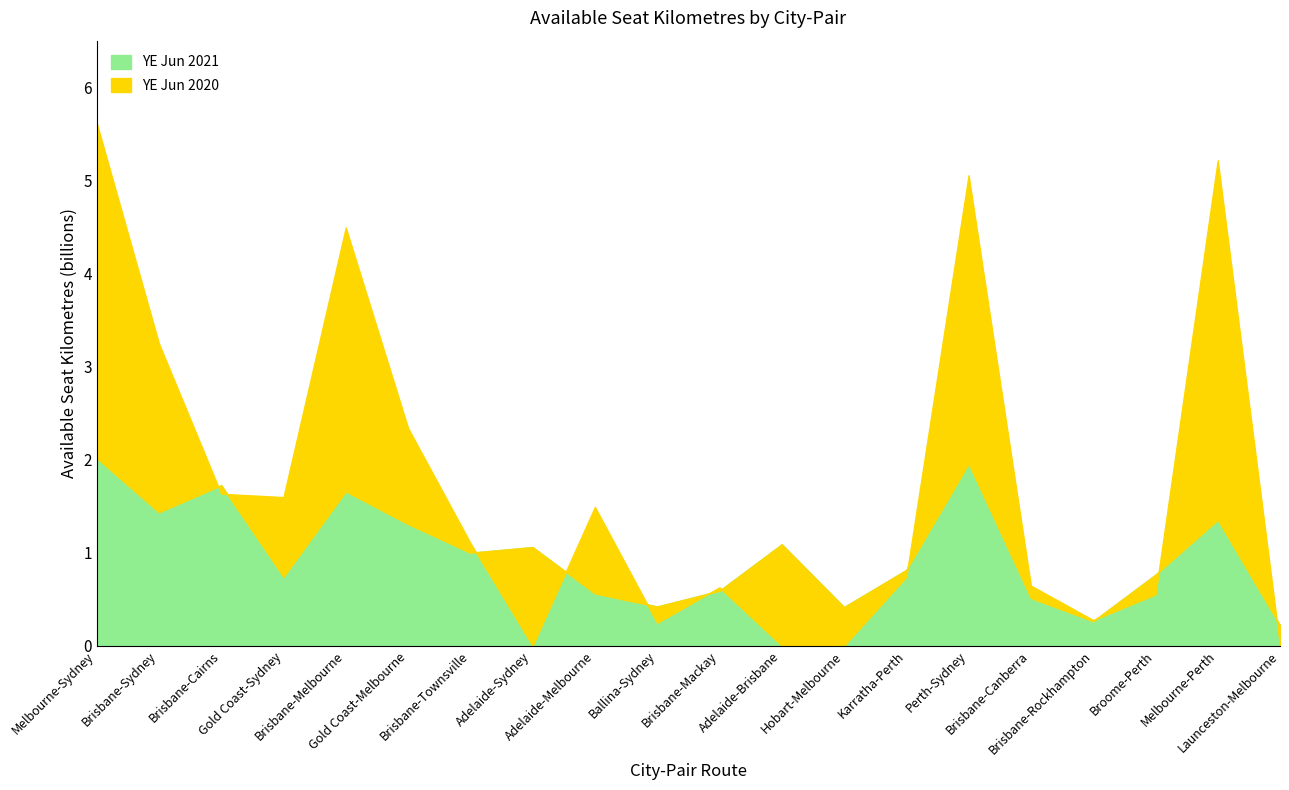

How many data points in YE Jun 2020 are above 1104308296?

9